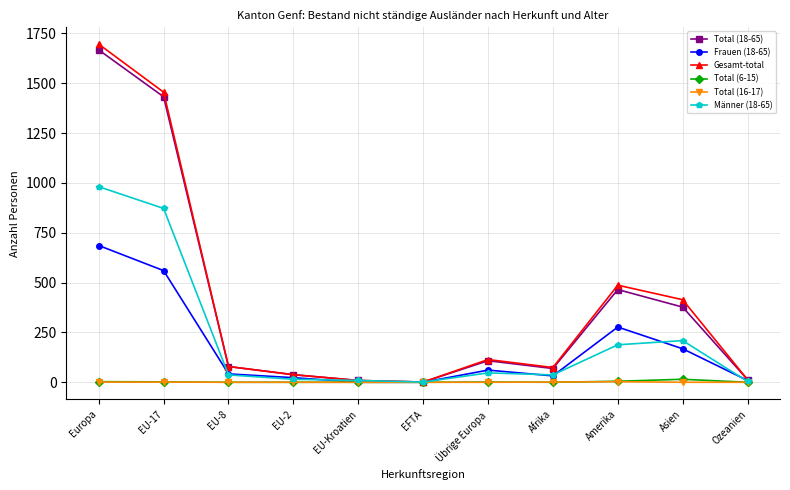

What is the sum of all Frauen (18-65) values?

1858